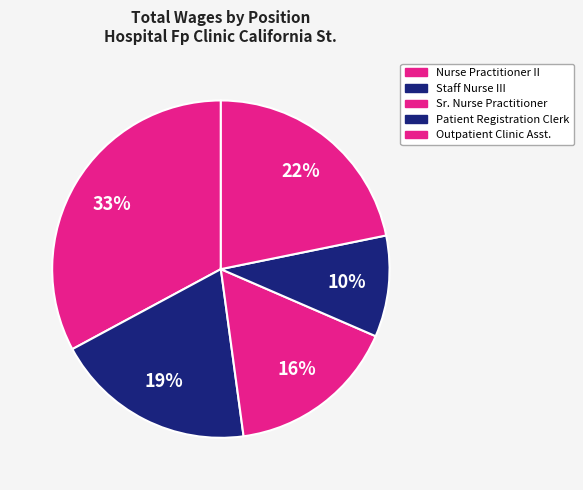

Count the number of slices in the pie.

5